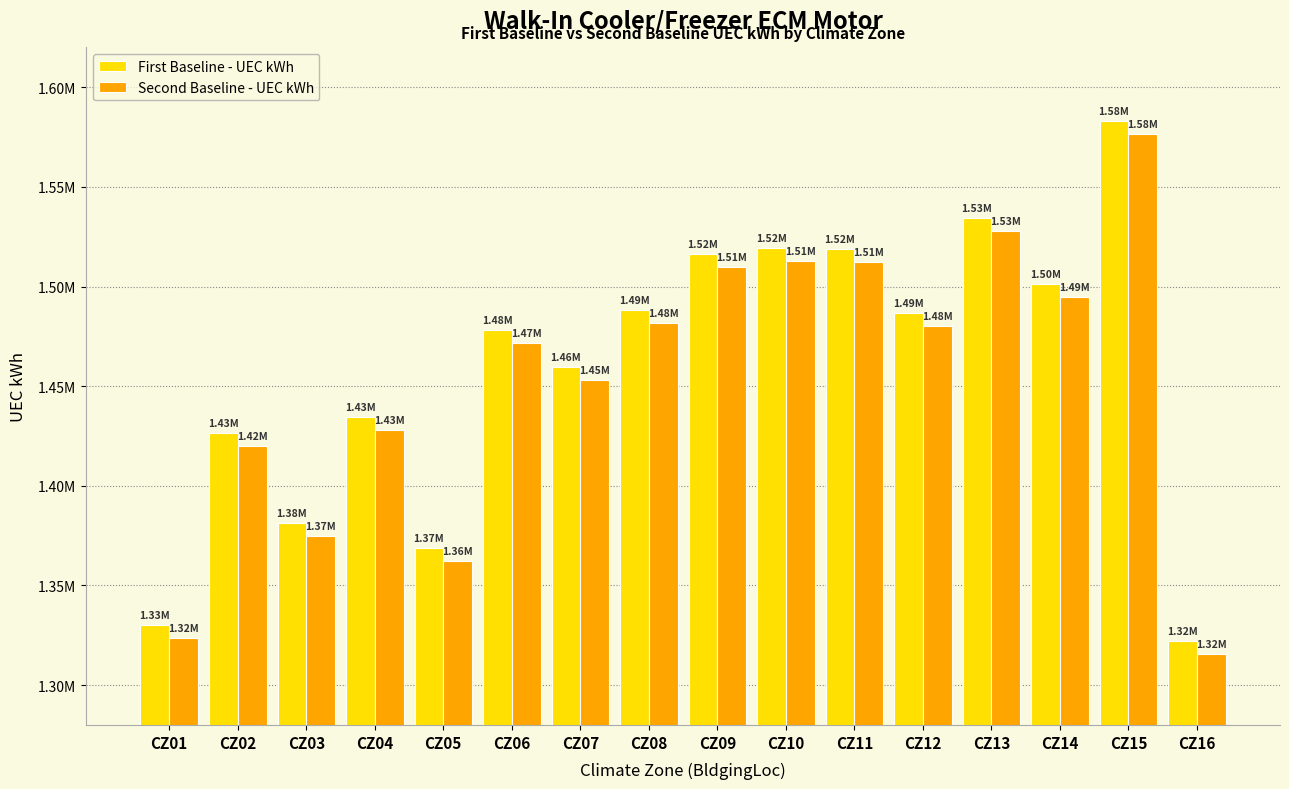

What value does the First Baseline - UEC kWh series have at CZ02, to the nearest 50?

1426300